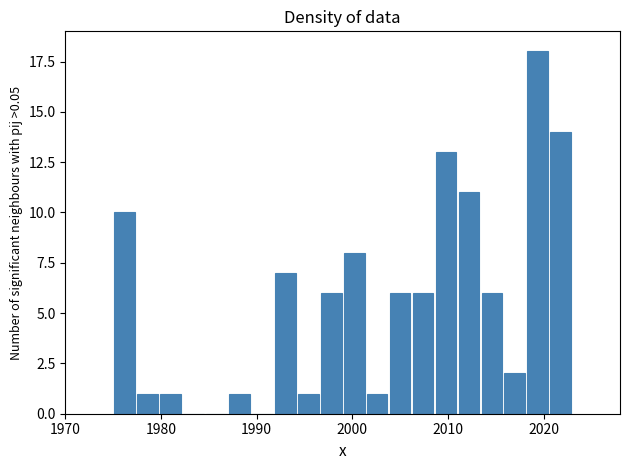

Around what value on the x-axis is the tallest bar? Give the approximate position of its centre, as read against the axis.

2019